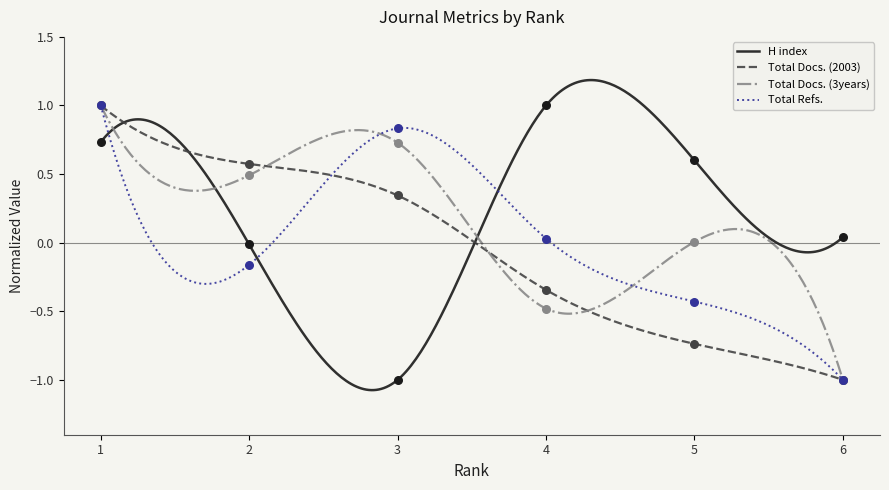

At which category is the sum across all series the highest?

1